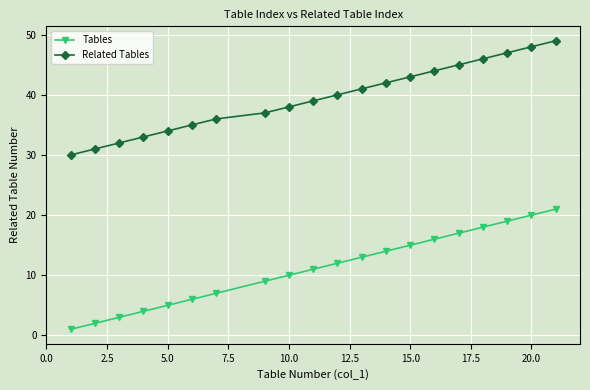

True or false: Related Tables and Tables intersect in this chart.

False